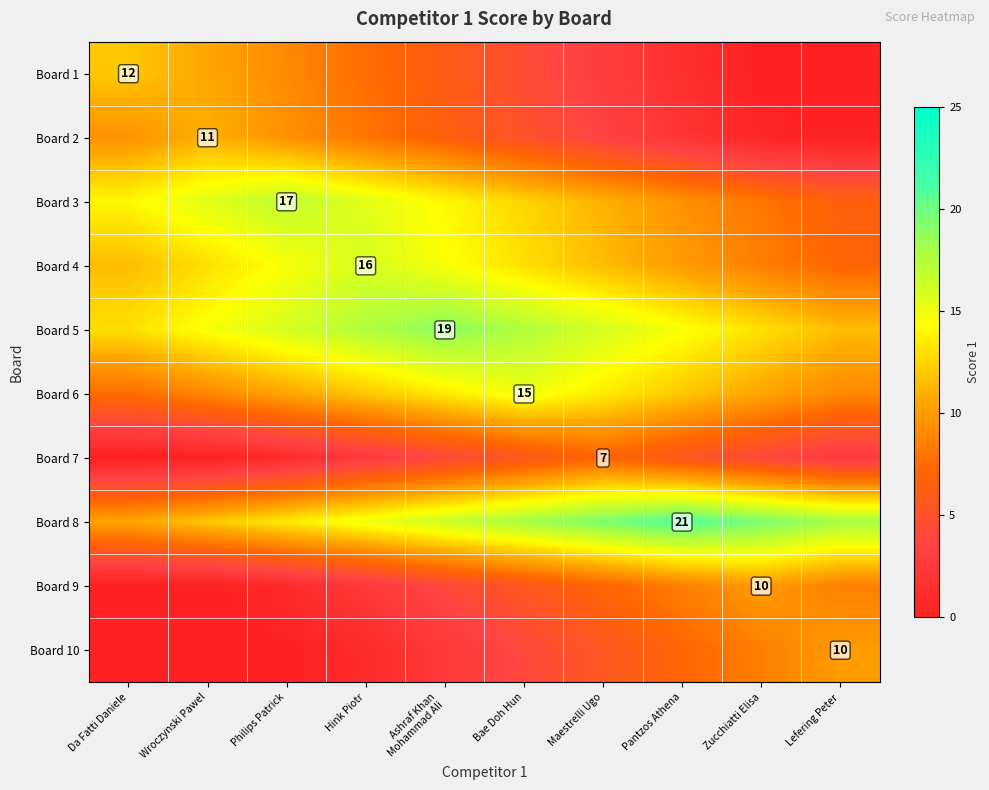

The Board 4 series shows 3.6 at Hink Piotr. True or false?

False